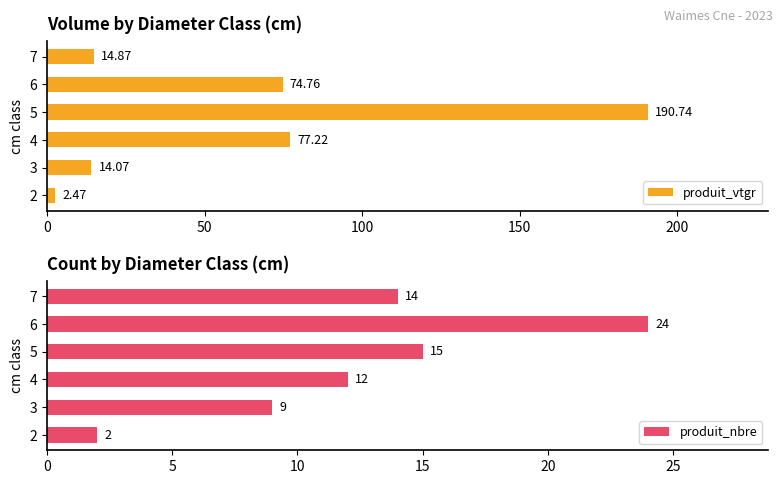

List the series in order of their peak value, highest first.

produit_vtgr, produit_nbre